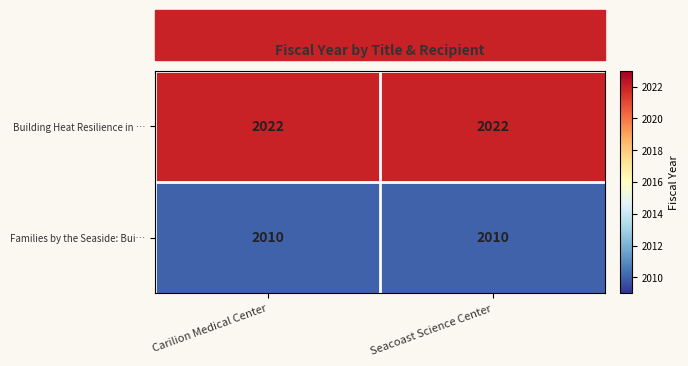

What is the minimum value shown in the chart?

2010